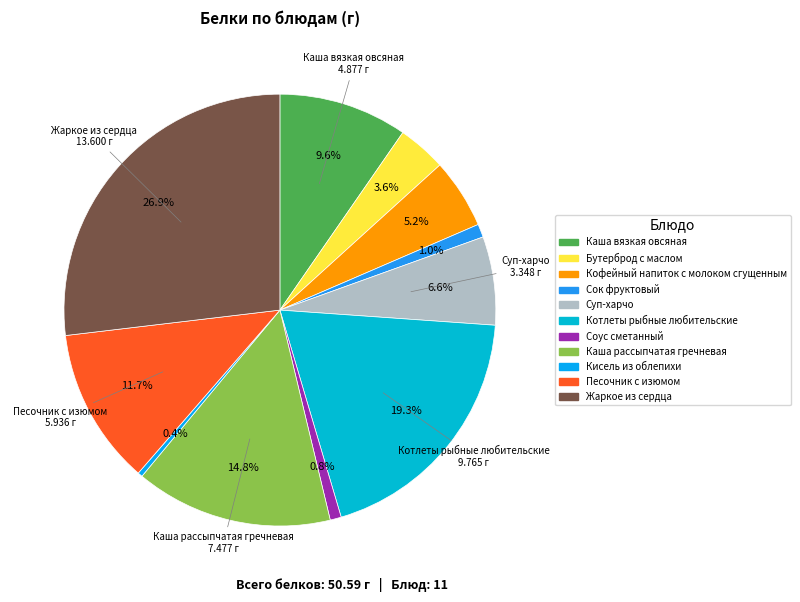

Does any single category account for the majority?

No